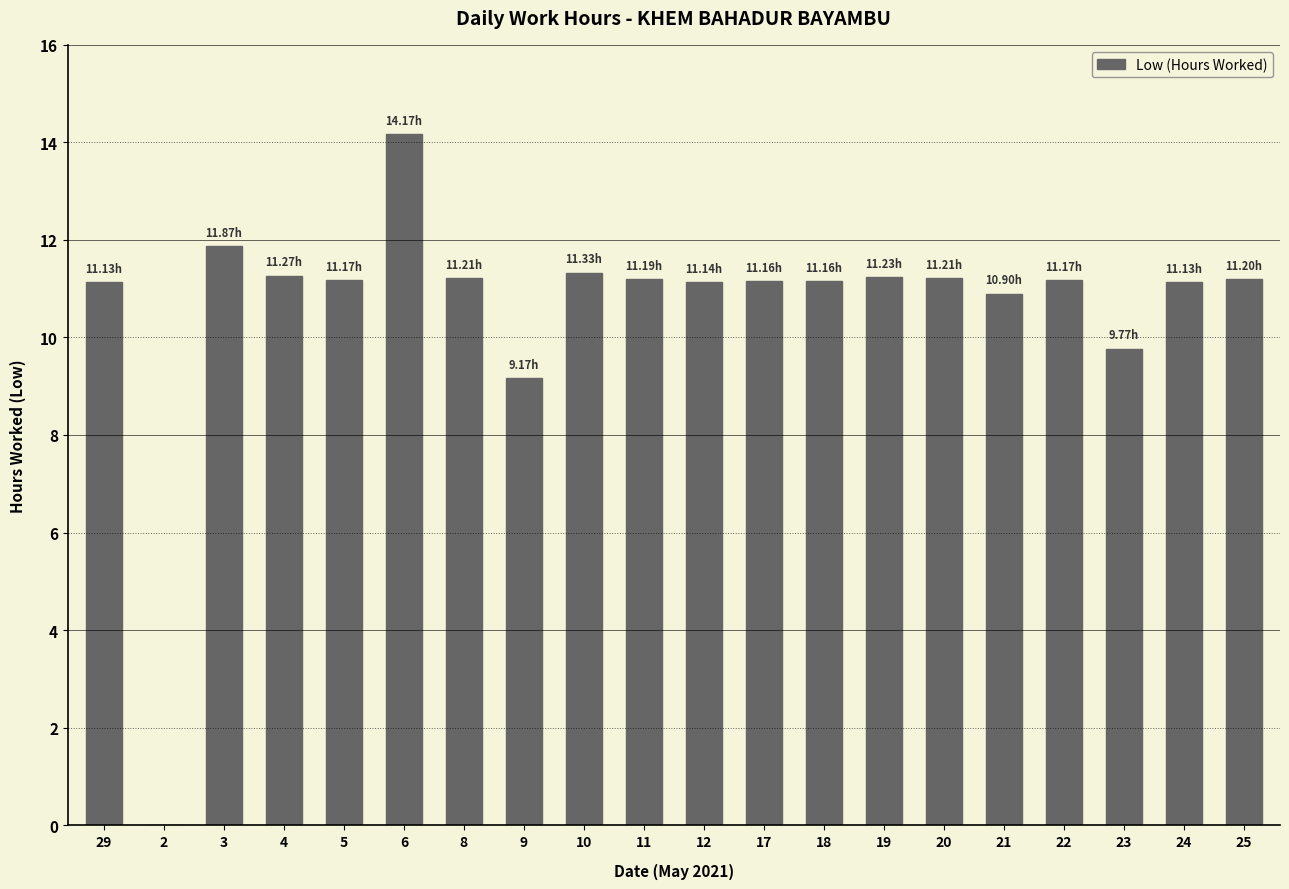

At which label does the data first exceed 11?

29